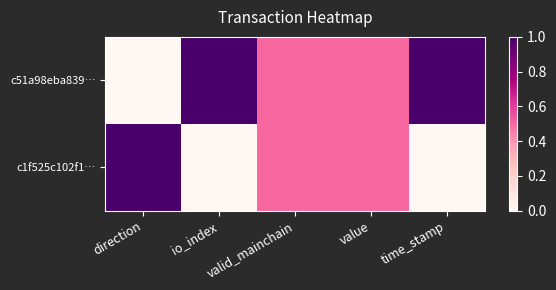

Reading right to left, extract all data points from this chart.

c51a98eba839…: time_stamp=1.0	value=0.5	valid_mainchain=0.5	io_index=1.0	direction=0.0
c1f525c102f1…: time_stamp=0.0	value=0.5	valid_mainchain=0.5	io_index=0.0	direction=1.0